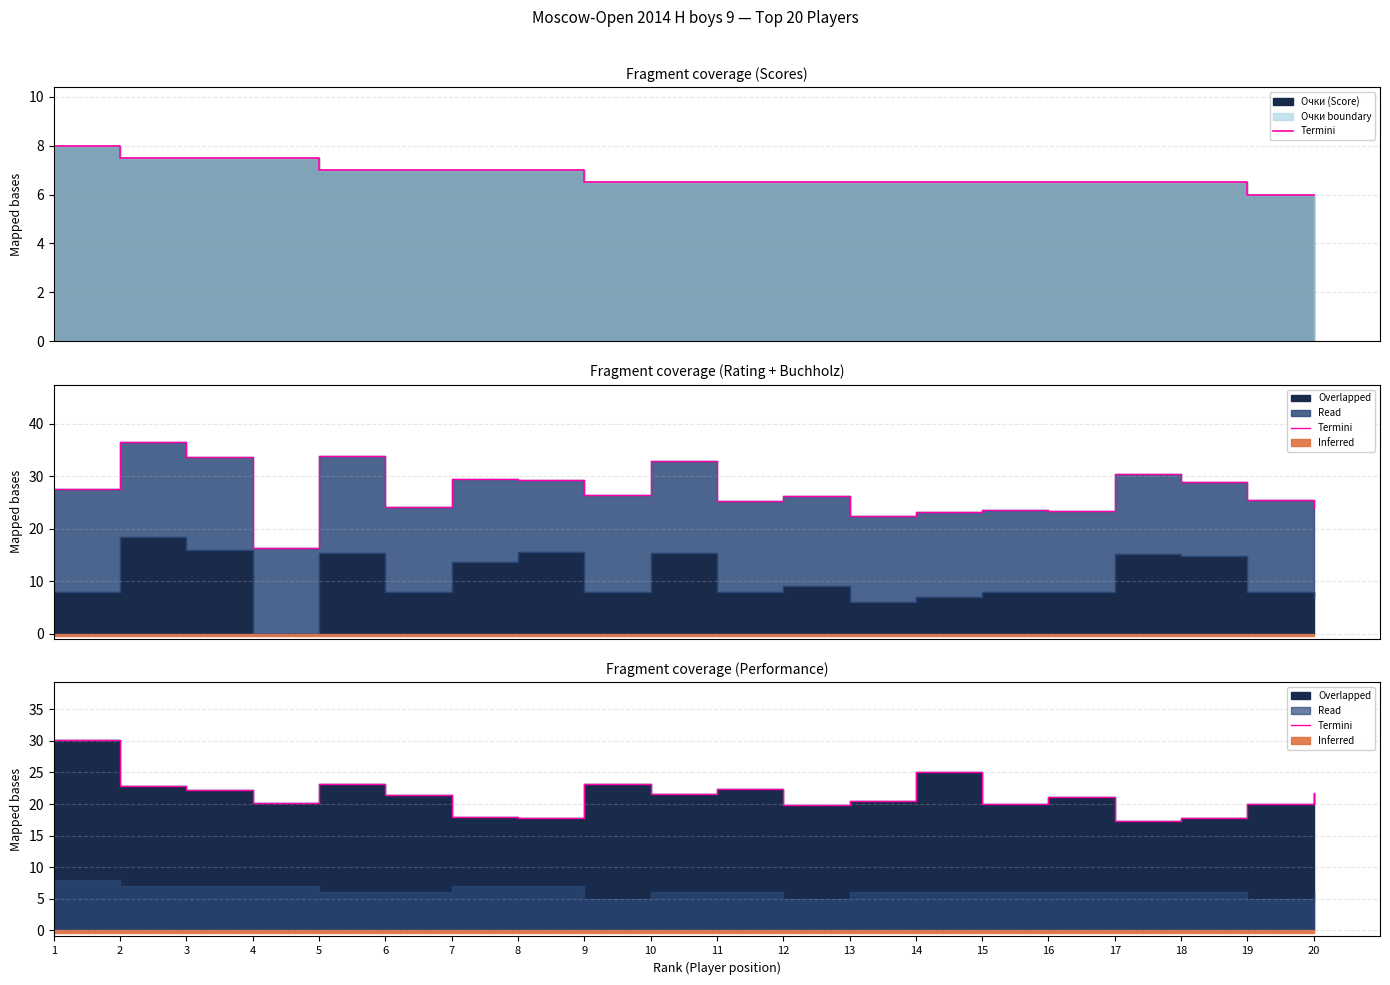

List the labels in order of value, smallest first.

17, 8, 18, 7, 12, 19, 15, 4, 13, 16, 6, 10, 20, 3, 11, 2, 9, 5, 14, 1